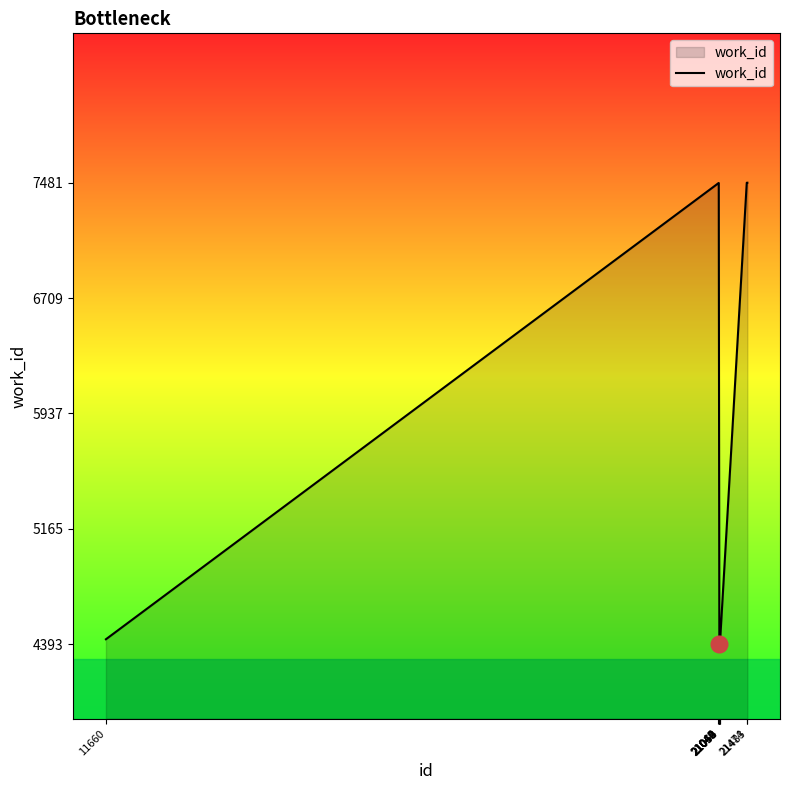

The value at 11660 is 1748. True or false?

False